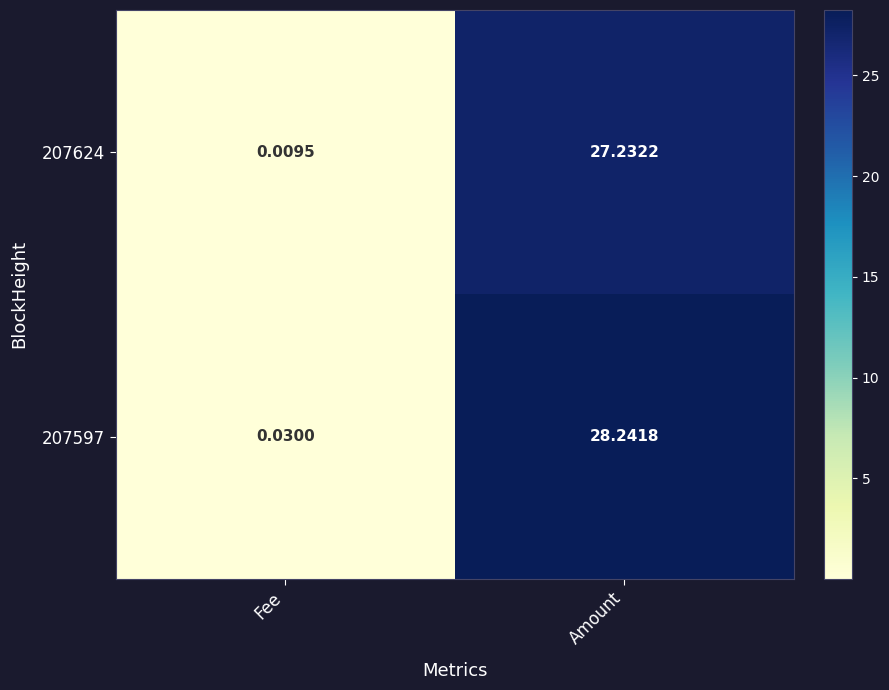

Rank the categories by 207597 value from lowest to highest.

Fee, Amount